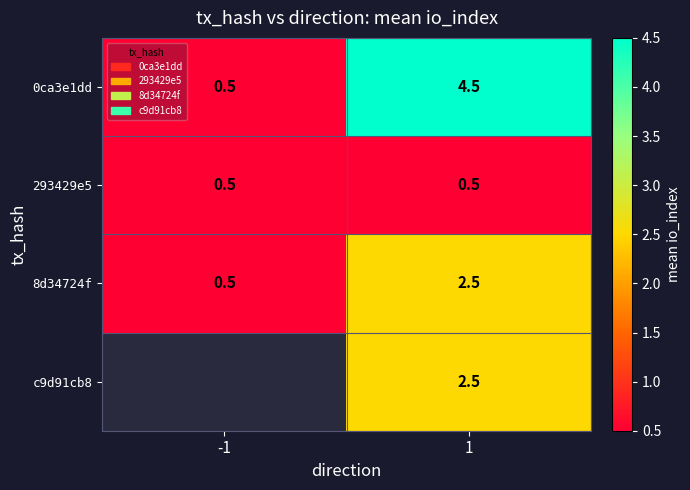

List the labels in order of 8d34724f value, smallest first.

-1, 1